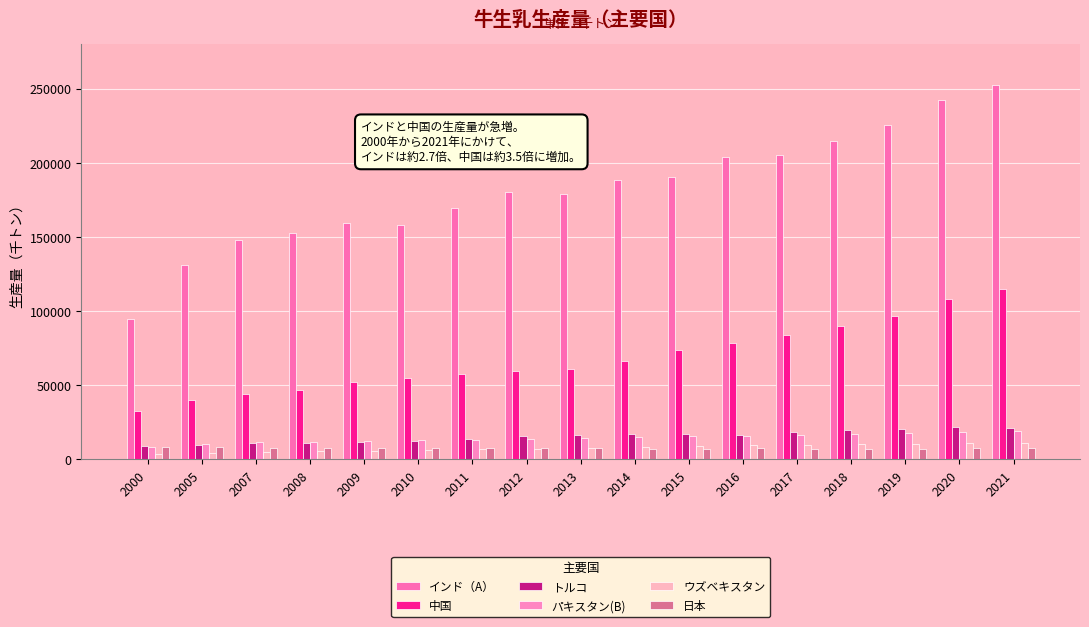

Reading left to right, transcribe all the data shown in this chart.

インド（A）: 2000=94896	2005=130897	2007=147904	2008=152491	2009=159383	2010=157858	2011=169588	2012=180051	2013=178633	2014=188660	2015=190692	2016=203637	2017=205170	2018=214435	2019=225251	2020=242396	2021=252321
中国: 2000=32967	2005=39759	2007=44162	2008=47005	2009=52201	2010=54903	2011=57387	2012=59805	2013=61258	2014=66423	2015=73645	2016=78199	2017=83770	2018=89834	2019=96647	2020=108307	2021=114969
トルコ: 2000=8732	2005=10026	2007=11279	2008=11255	2009=11583	2010=12419	2011=13802	2012=15978	2013=16655	2014=16999	2015=16934	2016=16786	2017=18762	2018=20037	2019=20782	2020=21749	2021=21370
パキスタン(B): 2000=8192	2005=10726	2007=11550	2008=11985	2009=12437	2010=12906	2011=13393	2012=13897	2013=14421	2014=14965	2015=15529	2016=16115	2017=16722	2018=17353	2019=18007	2020=18686	2021=19390
ウズベキスタン: 2000=3560	2005=4447	2007=5061	2008=5387	2009=5732	2010=6134	2011=6712	2012=7195	2013=7822	2014=8404	2015=8995	2016=9588	2017=10005	2018=10416	2019=10662	2020=10930	2021=11243
日本: 2000=8497	2005=8285	2007=8007	2008=7982	2009=7910	2010=7721	2011=7474	2012=7630	2013=7508	2014=7334	2015=7379	2016=7394	2017=7277	2018=7289	2019=7314	2020=7438	2021=7592